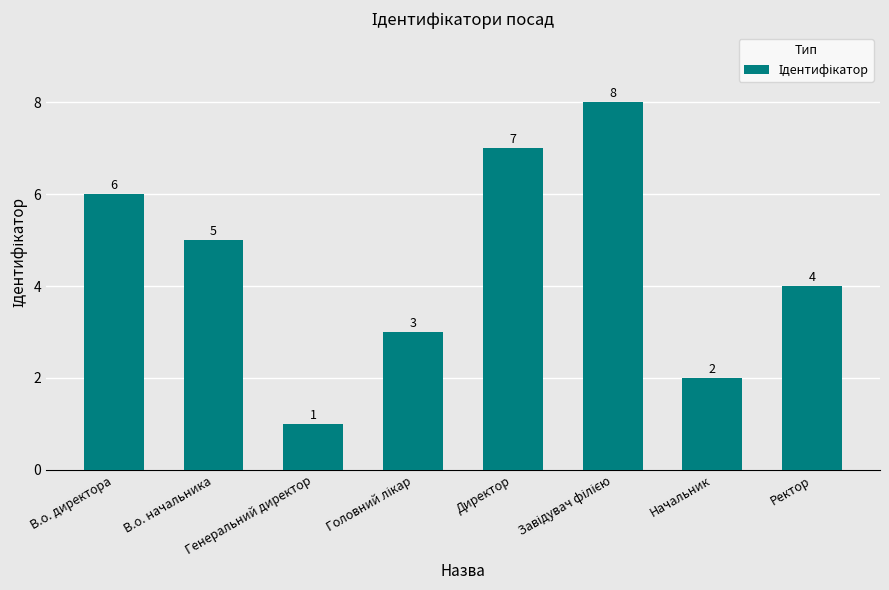

Does the chart contain stacked bars?

No